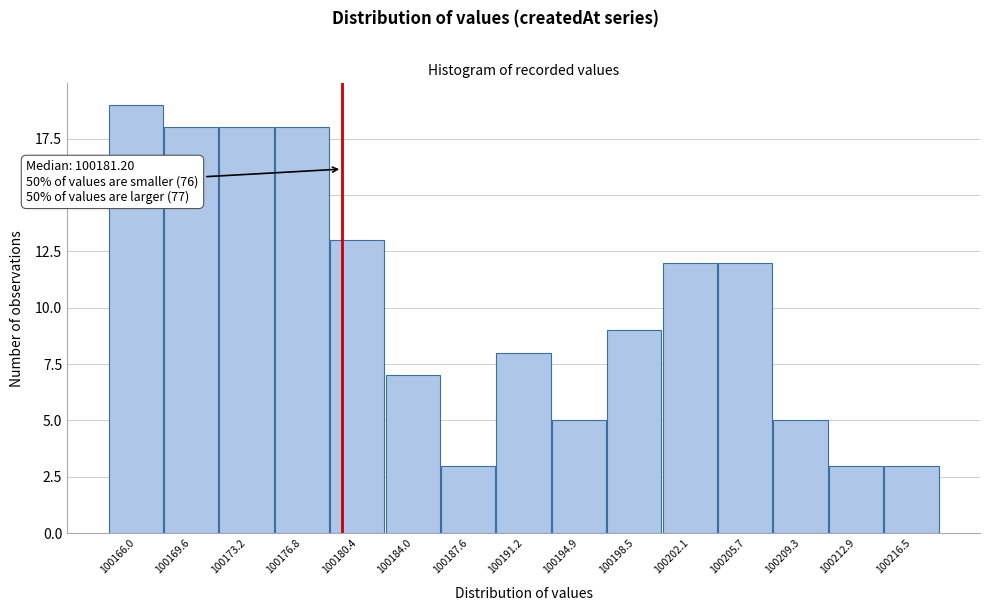

Reading left to right, list all the values displayed in this chart.

19	18	18	18	13	7	3	8	5	9	12	12	5	3	3